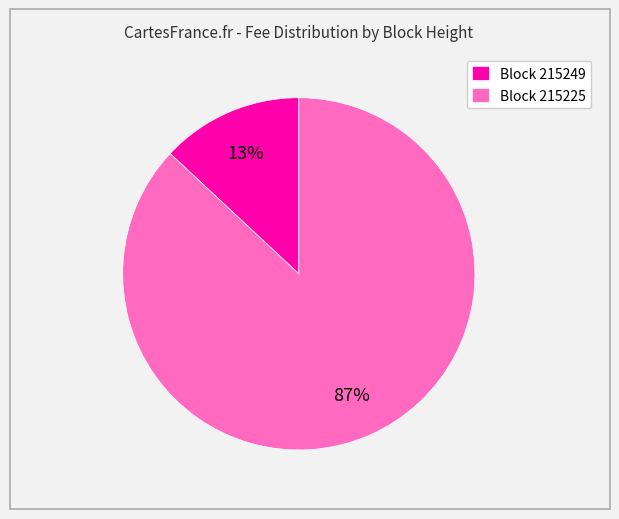

Combined, do Block 215249 and Block 215225 account for over 50%?

Yes